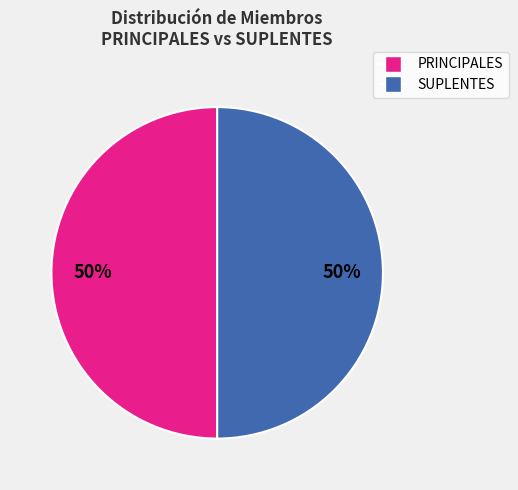

To the nearest percent, what is the average slice percentage?

50%